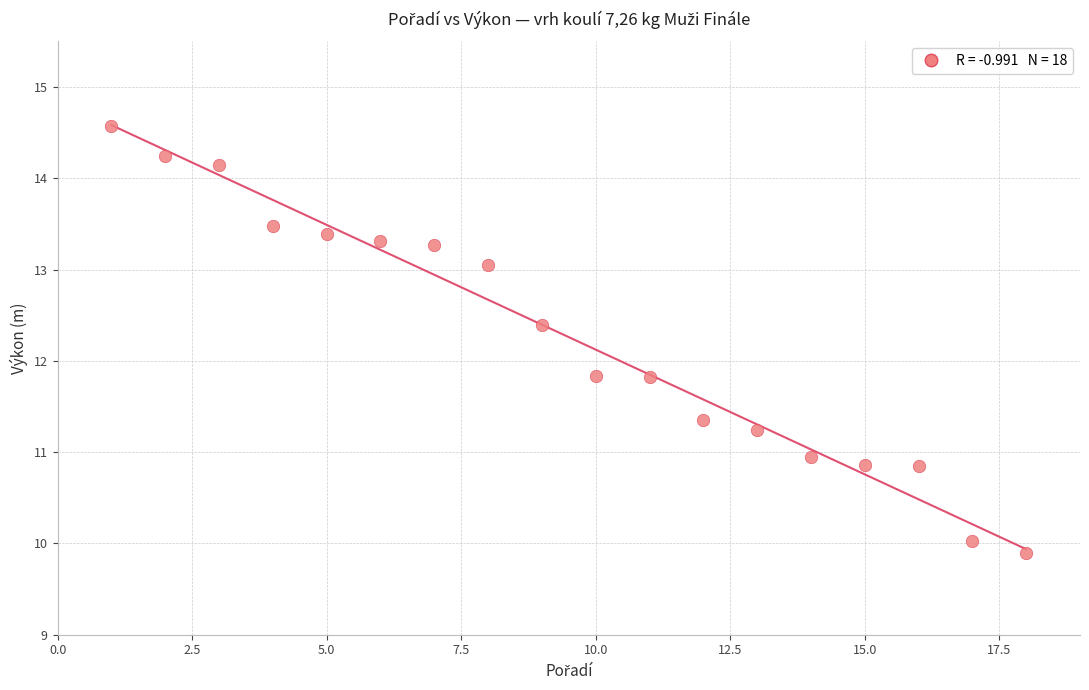

What is the range of X values (max minus min)?

17.0